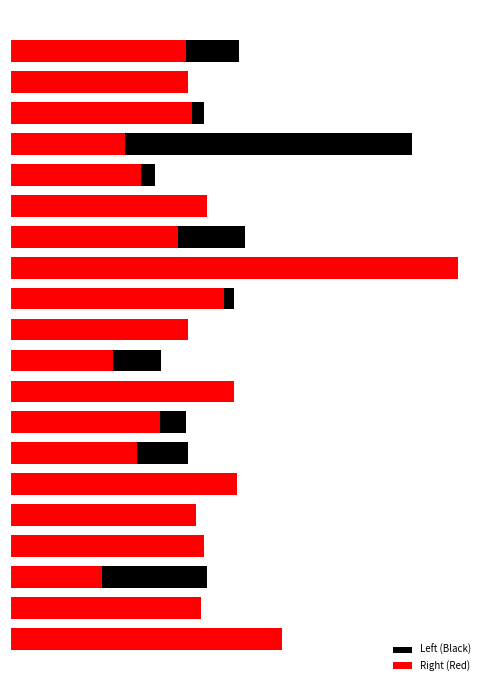

What is the lowest value of the Left (Black) series?

4.9